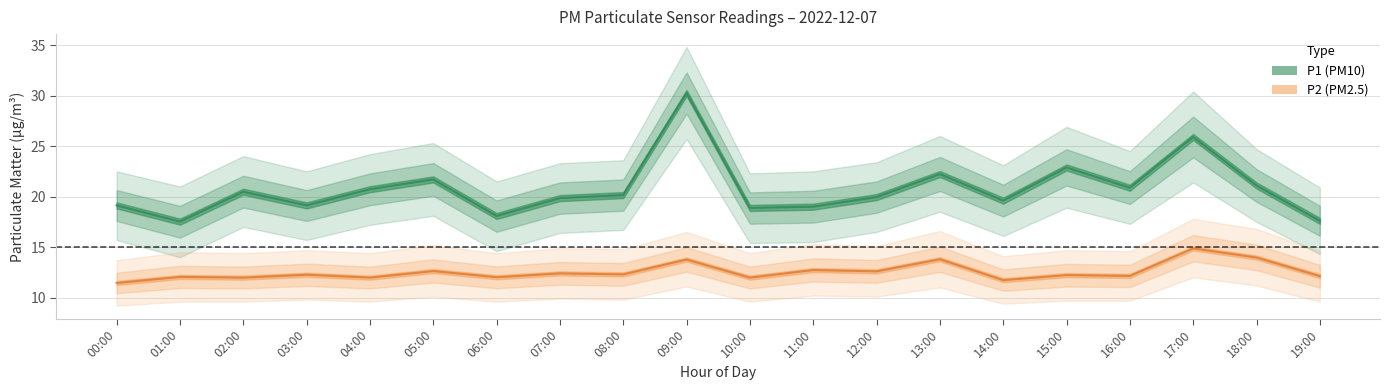

What is the approximate value of P2 at 10:00?

12.0